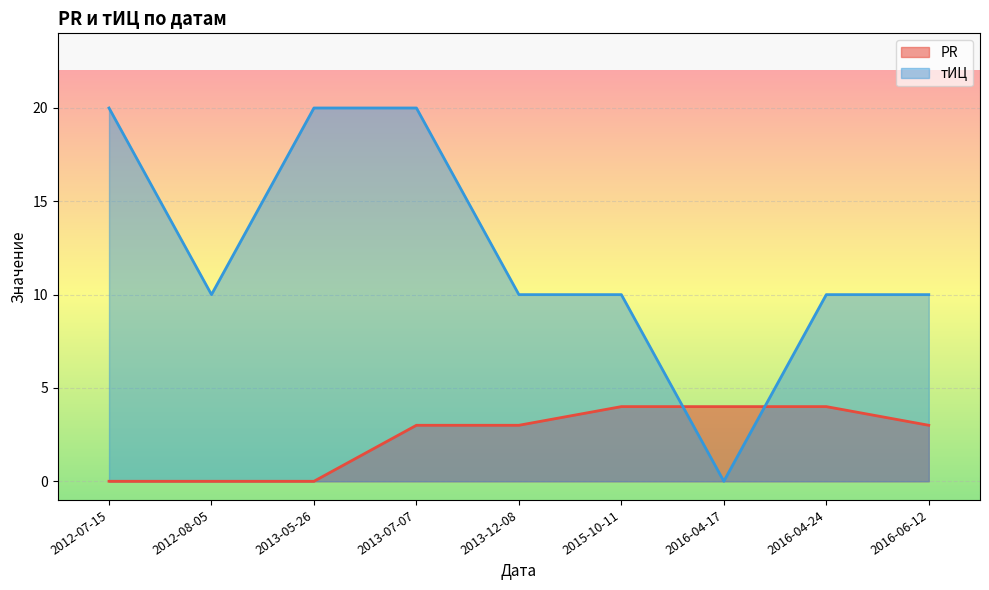

At which label does PR reach its peak?

2015-10-11